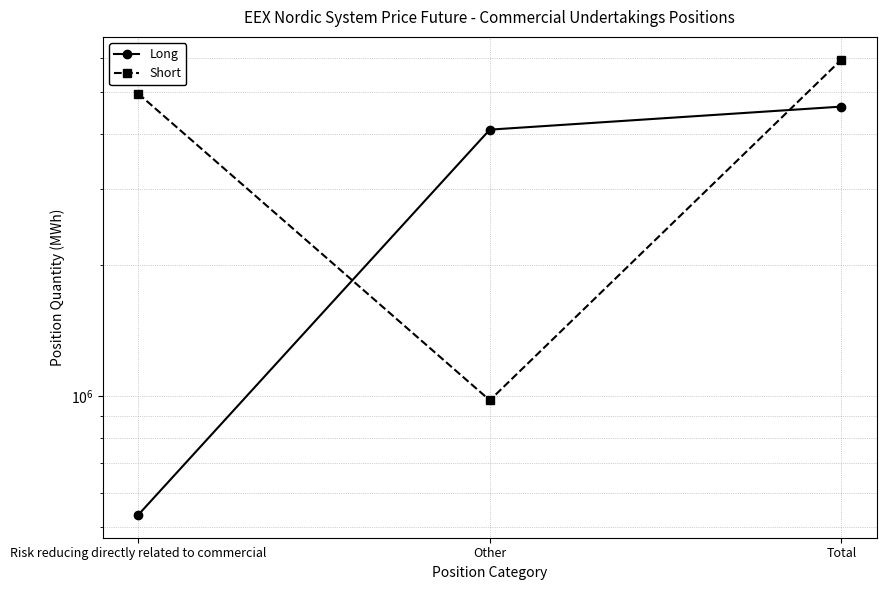

What are all the series names shown in the legend?

Long, Short